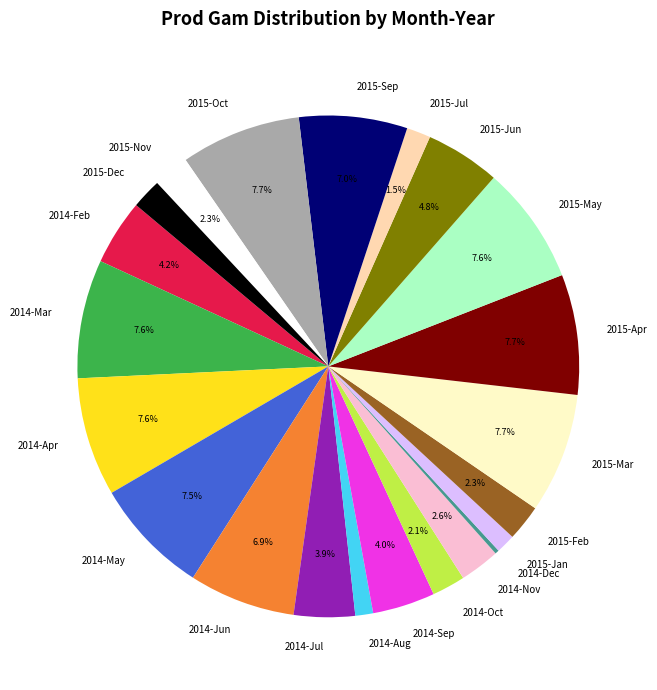

True or false: 2015-Dec accounts for 12% of the total.

False